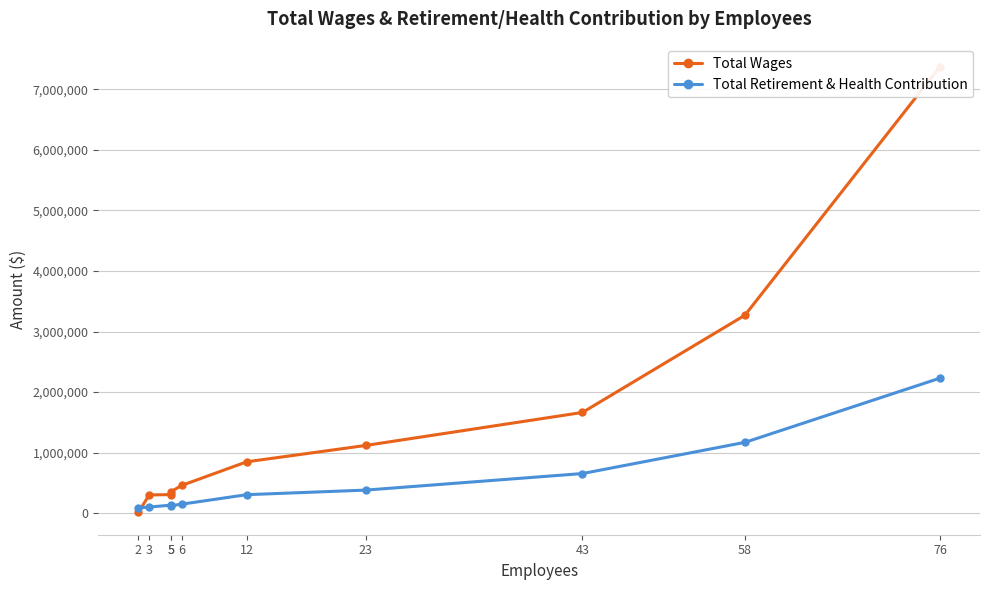

What value does the Total Retirement & Health Contribution series have at 12?

305220